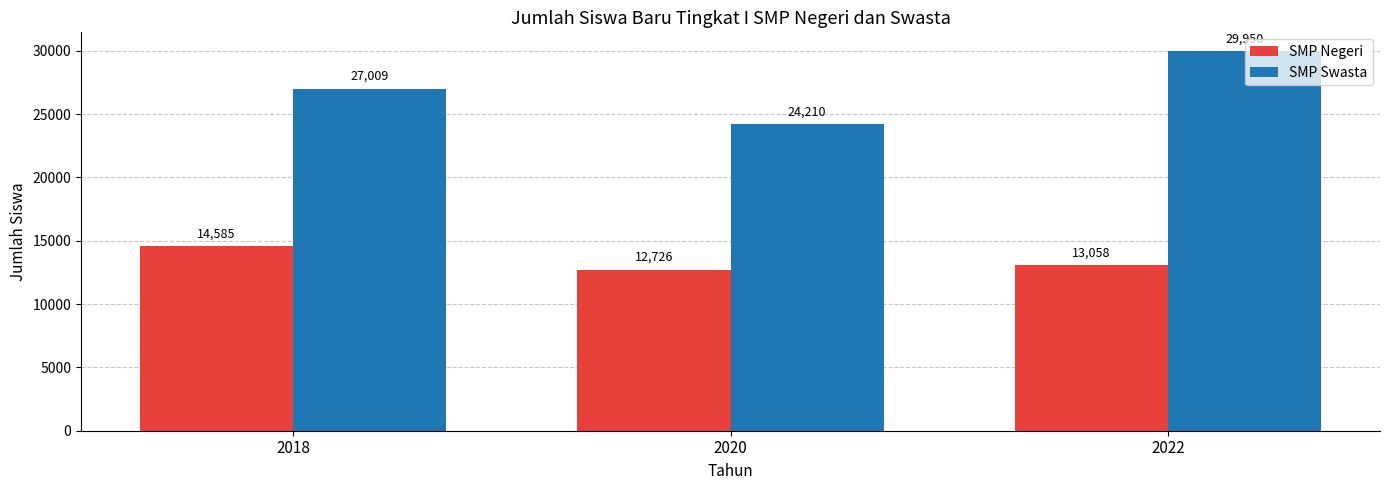

Reading right to left, transcribe all the data shown in this chart.

SMP Negeri: 13058	12726	14585
SMP Swasta: 29950	24210	27009